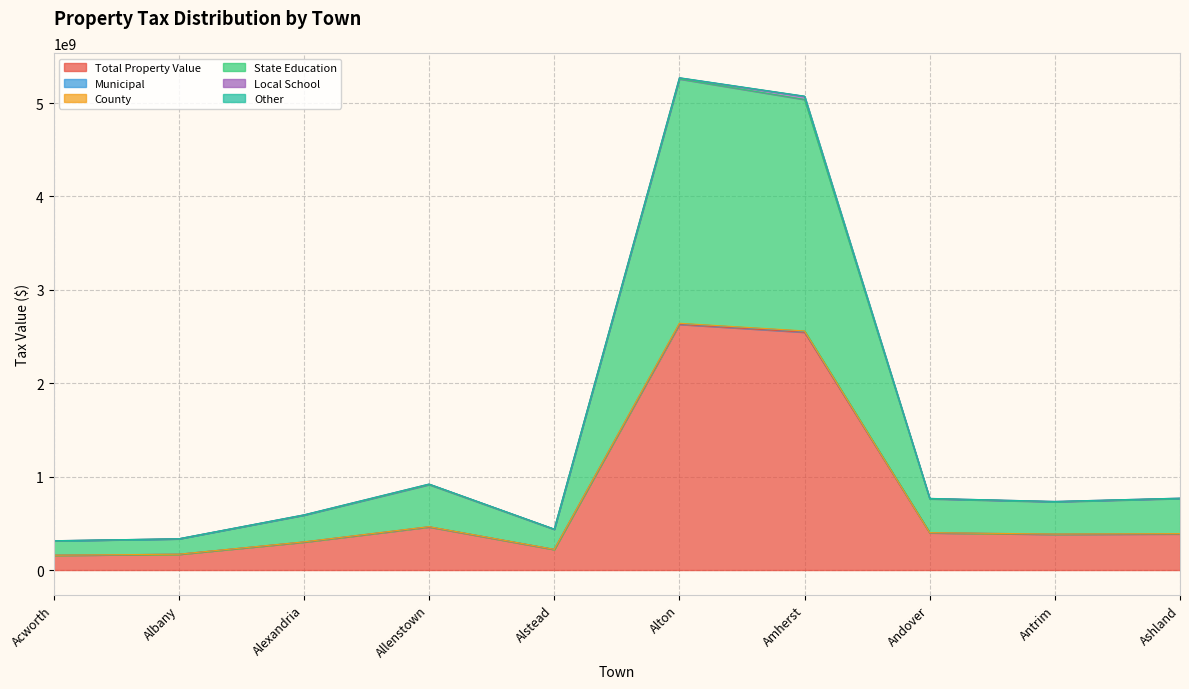

How many interior local peaks does the County series have?

2